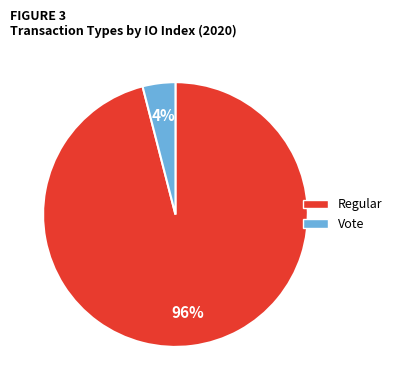

Does Regular represent more than half of the total?

Yes